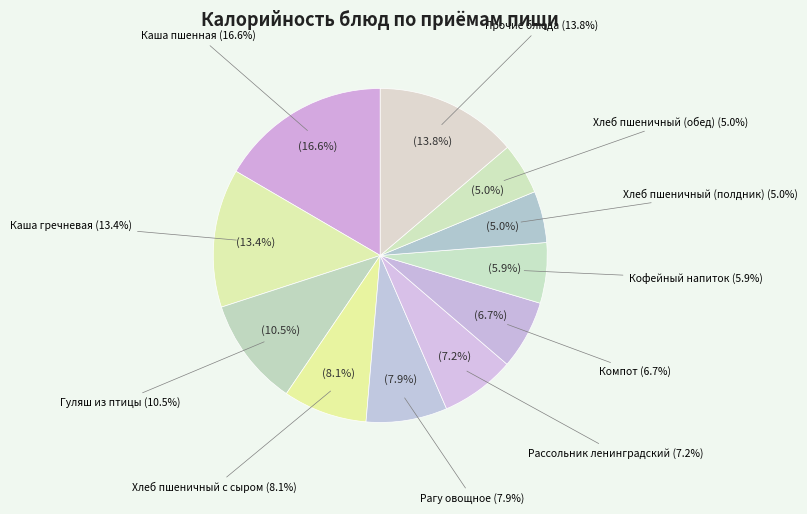

To the nearest percent, what is the difference between the Хлеб пшеничный с сыром and Кофейный напиток slice percentages?

2%